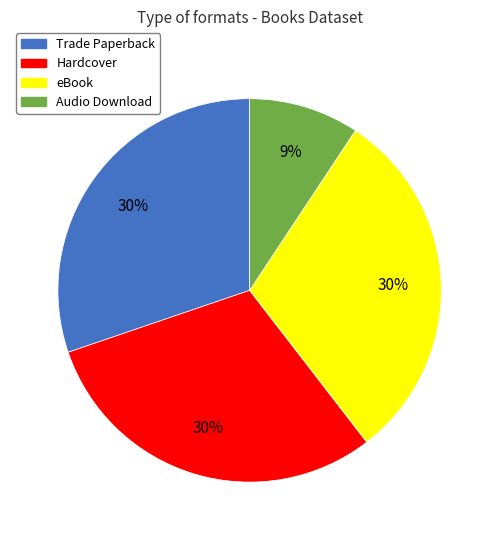

To the nearest percent, what percentage of the pie is Audio Download?

9%